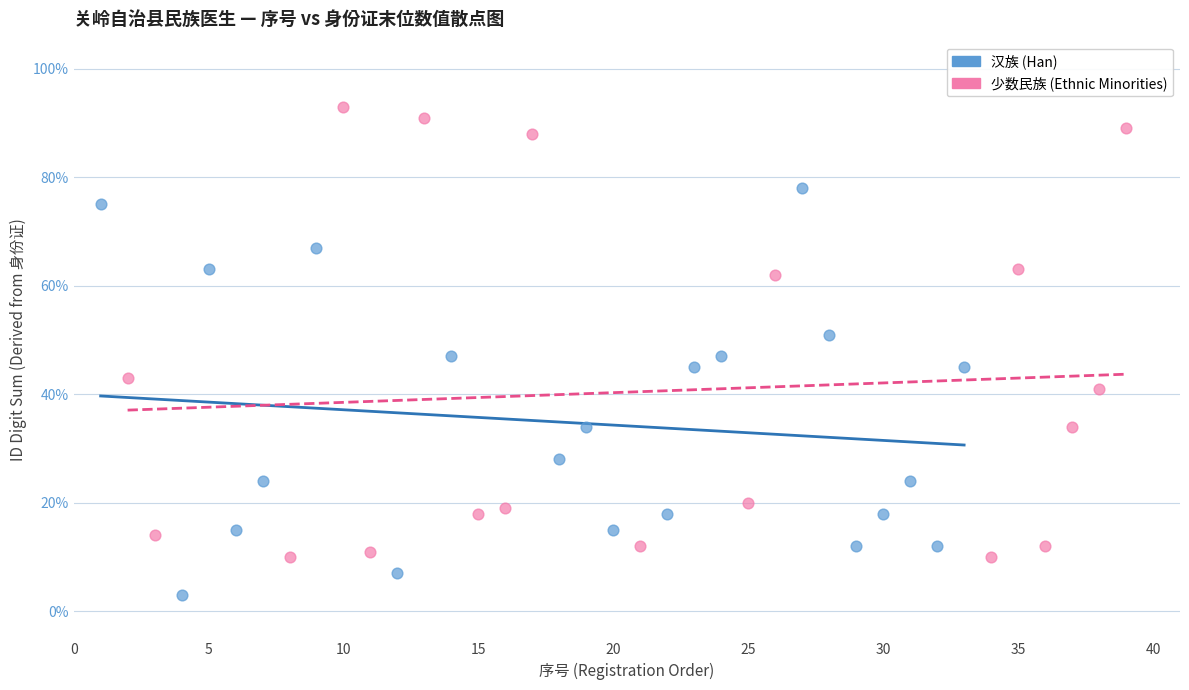

Which series has the largest Y range (max minus min)?

少数民族 (Ethnic Minorities)